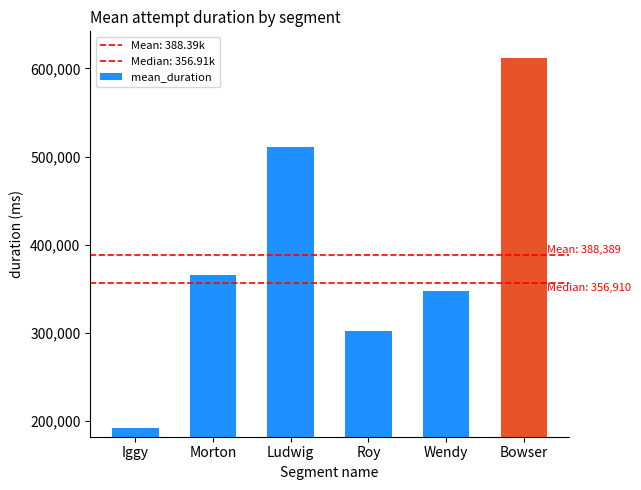

Reading right to left, transcribe all the data shown in this chart.

Bowser=611350	Wendy=347611	Roy=302005	Ludwig=511237	Morton=366209	Iggy=191927